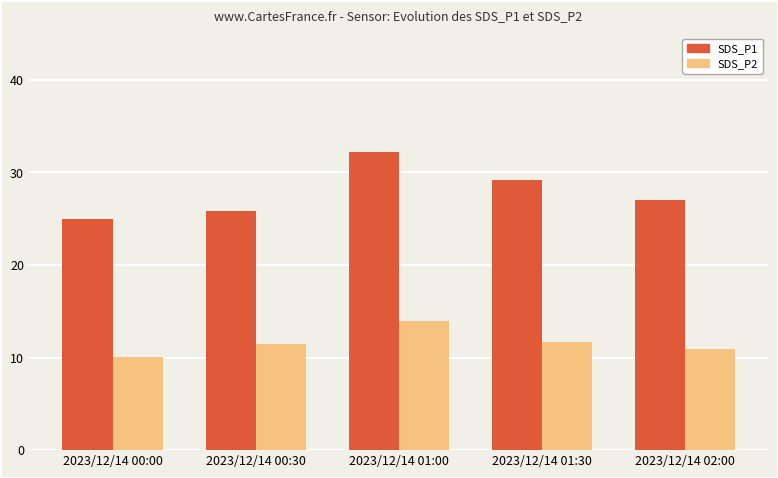

Where does the SDS_P1 series first go above 27?

2023/12/14 01:00